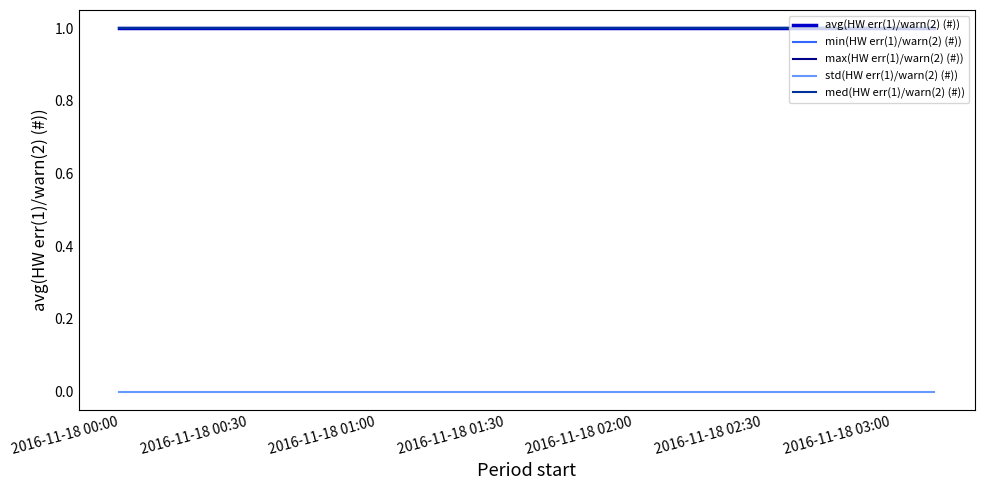

Which series has the widest spread of values?

avg(HW err(1)/warn(2) (#))